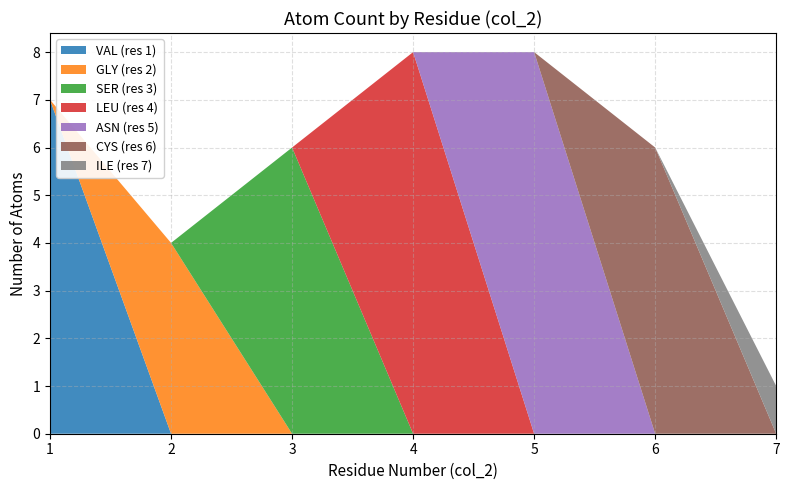

The value of VAL (res 1) at 1 is 1. True or false?

False